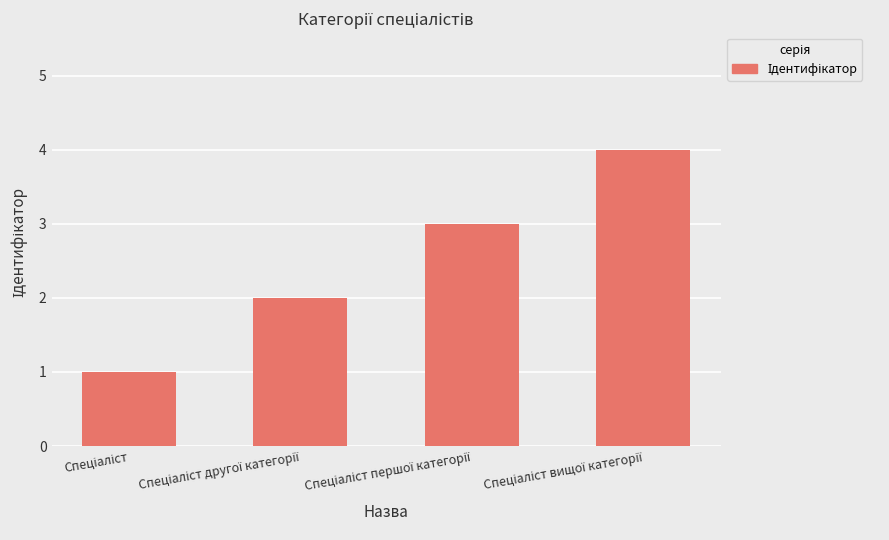

How many bars are there in total?

4